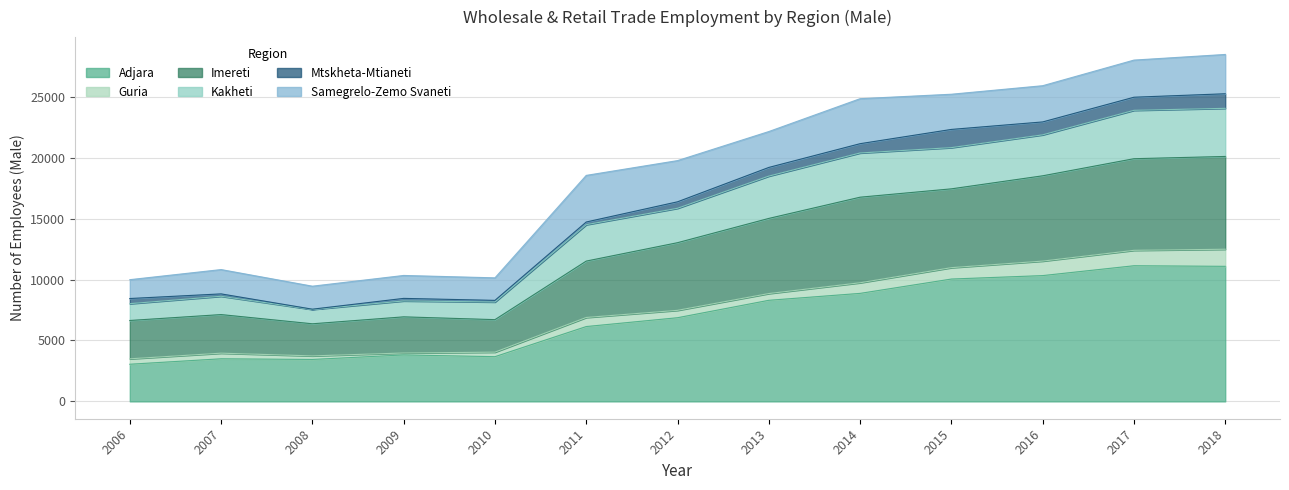

True or false: Adjara has a value of 3049 at 2006.

True